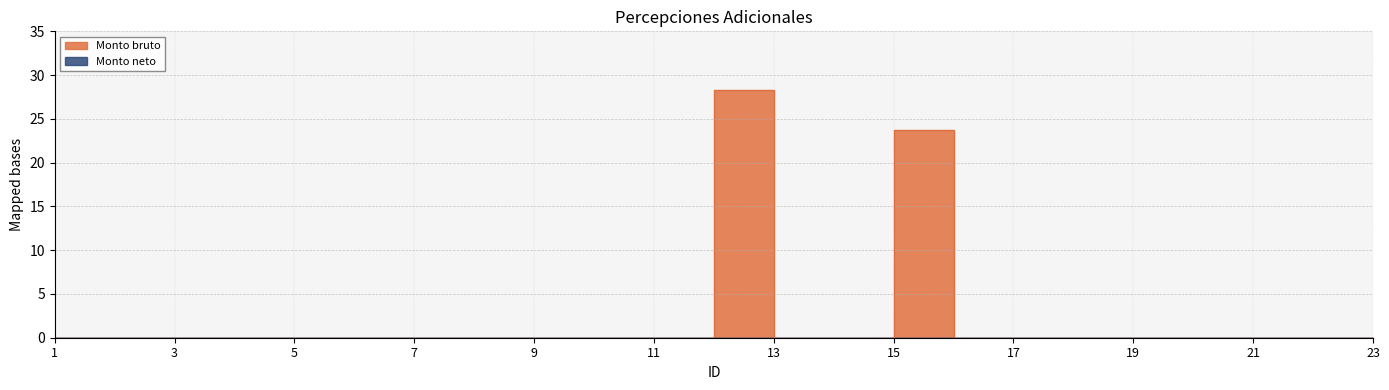

List the labels in order of value, smallest first.

1, 2, 3, 4, 5, 6, 7, 8, 9, 10, 11, 13, 14, 16, 17, 18, 19, 20, 21, 22, 23, 15, 12